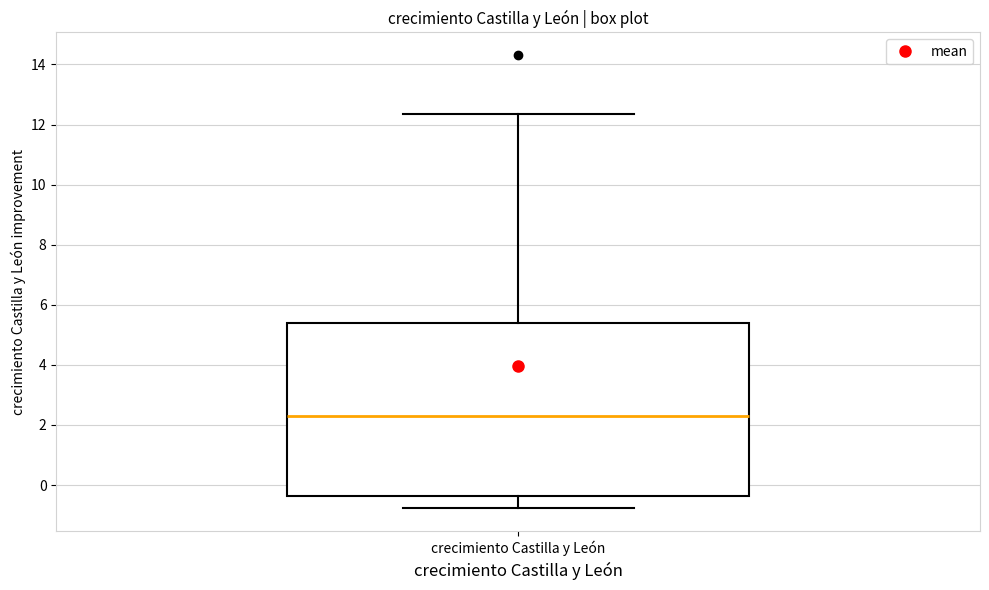

Transcribe this box plot: give where the median line is, the range the box spans, and where the two whiskers end, as read against the y-axis. The values are not printed on the chart, so give them approximately, as read against the axis.

median 2.2, box -0.4 to 5.4, whiskers -0.8 to 12.4